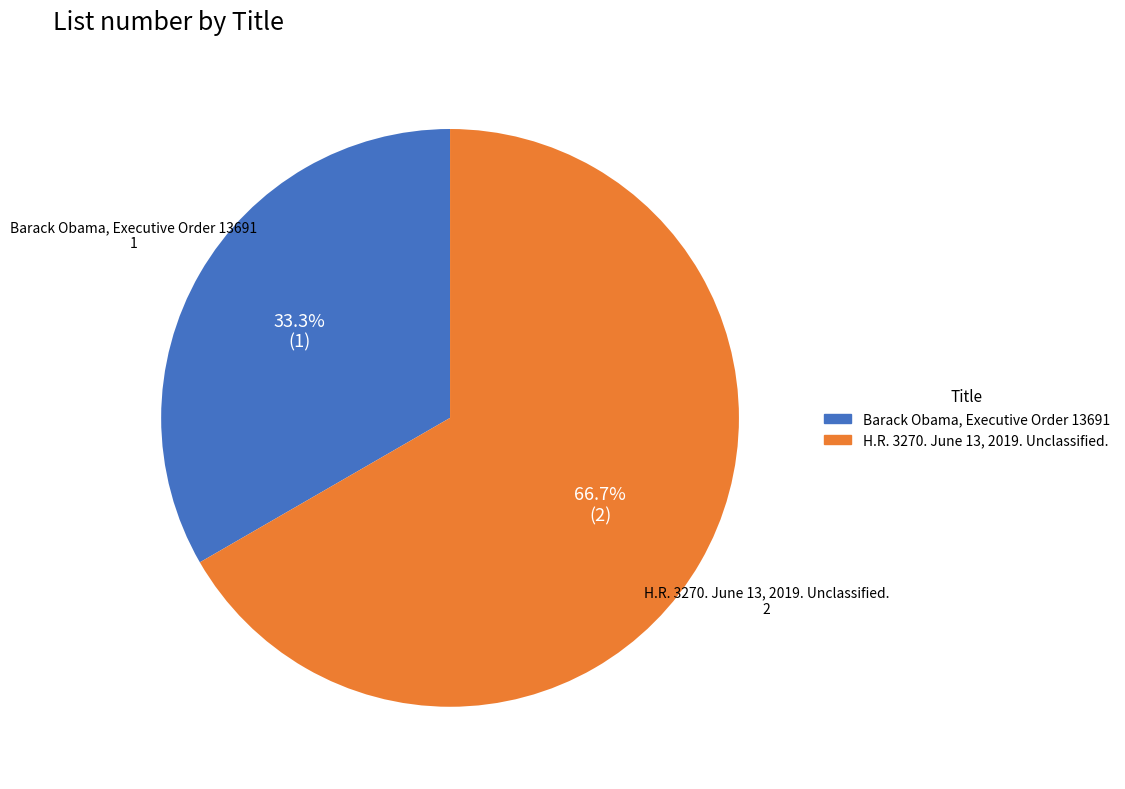

How many segments does this pie chart have?

2